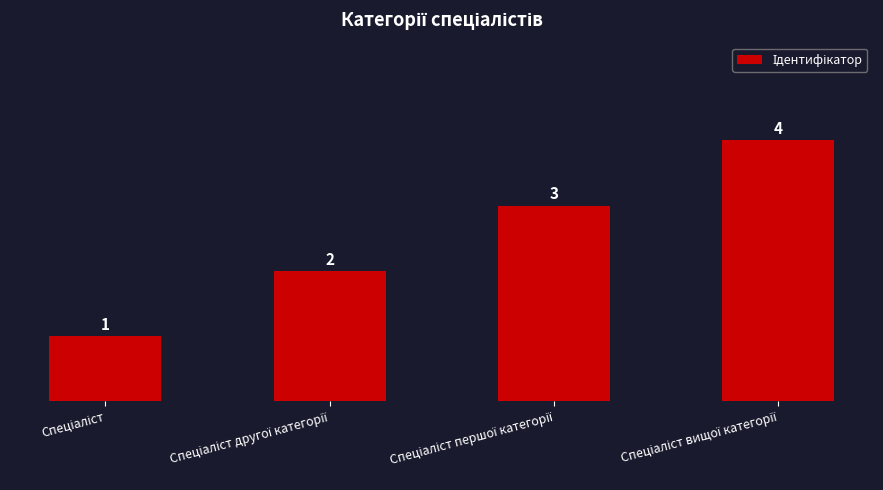

What is the value of the 1st bar from the left?

1